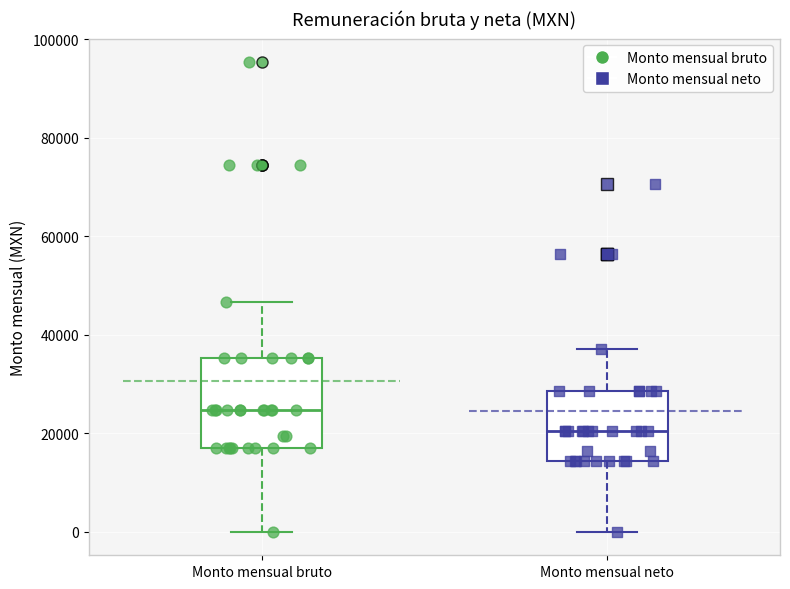

Which box has the lowest median line?

Monto mensual neto